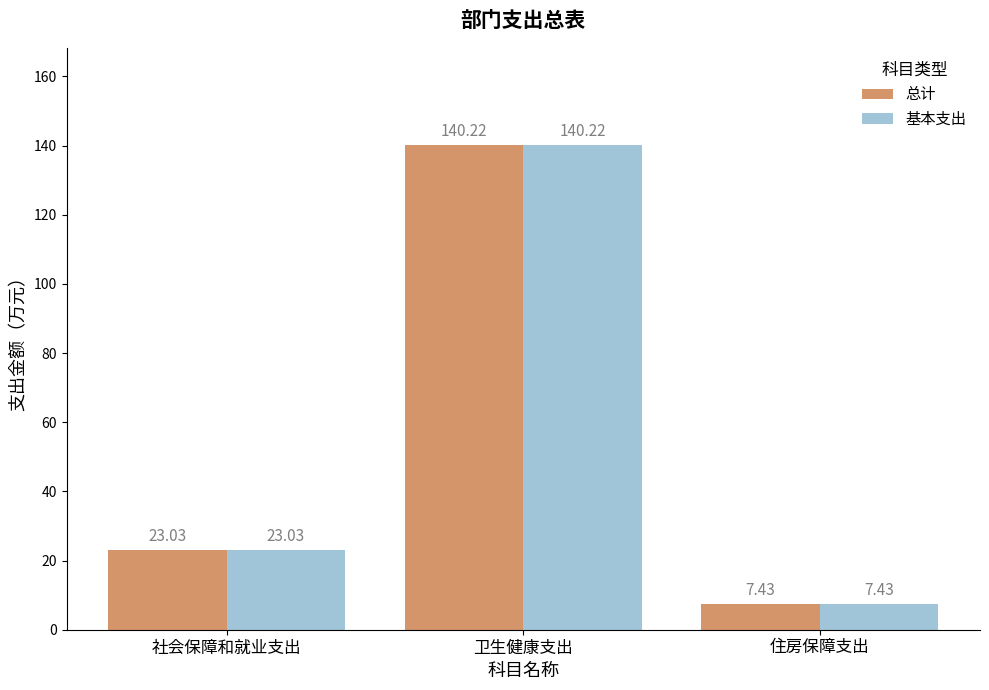

The value of 基本支出 at 住房保障支出 is 13.3. True or false?

False